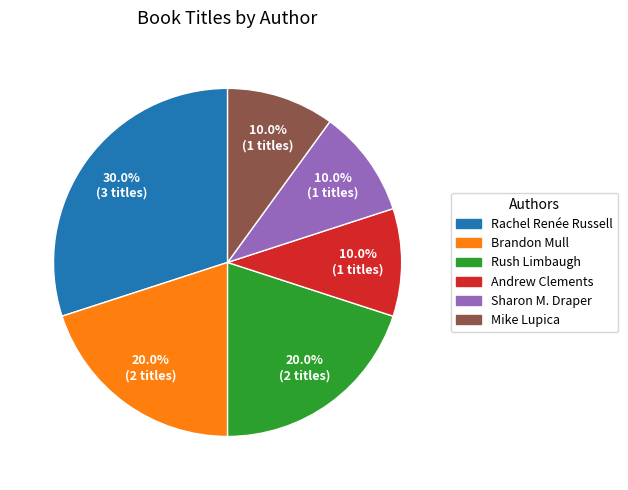

Between Rush Limbaugh and Mike Lupica, which is larger?

Rush Limbaugh